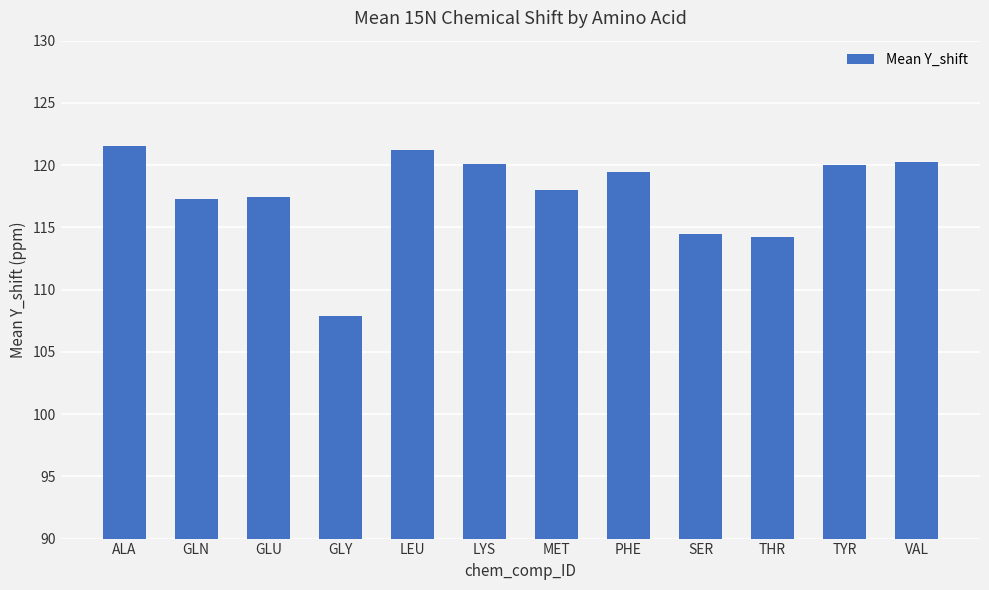

How many bars are there in total?

12